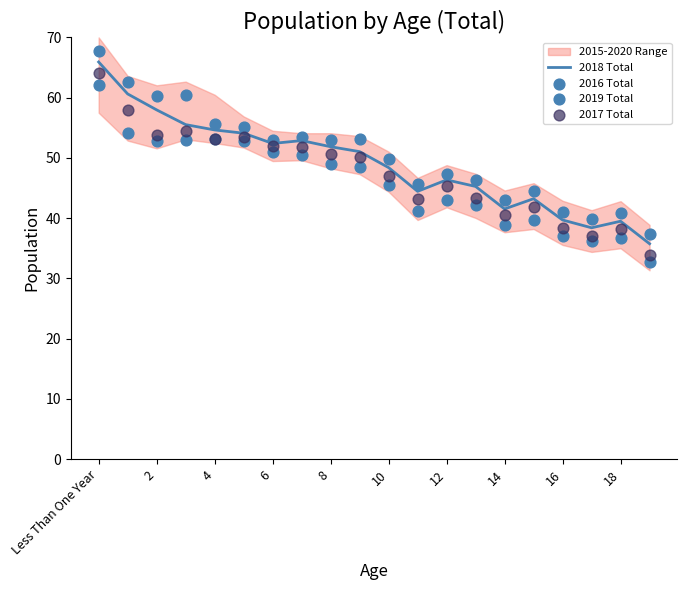

Which series contains the highest Y value?

2019 Total